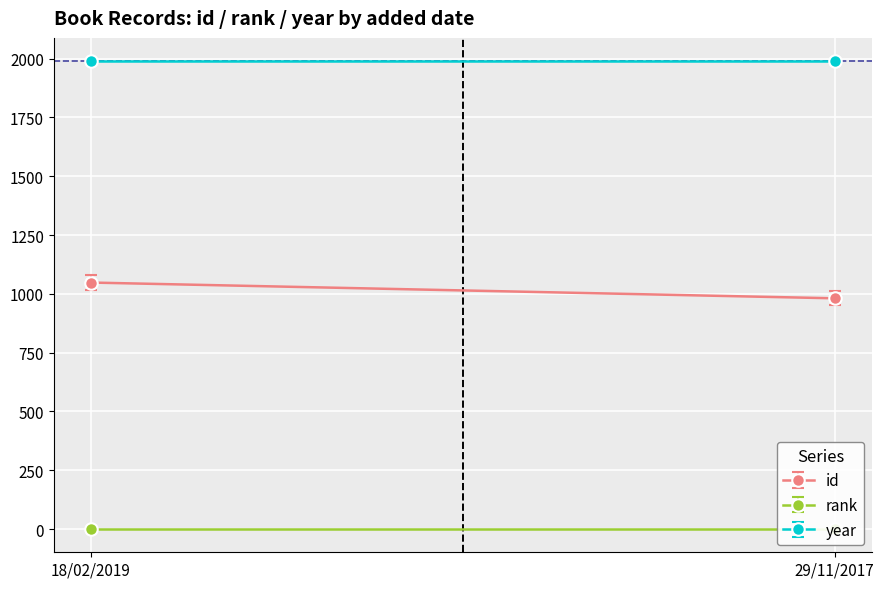

How many distinct data groups are displayed?

3